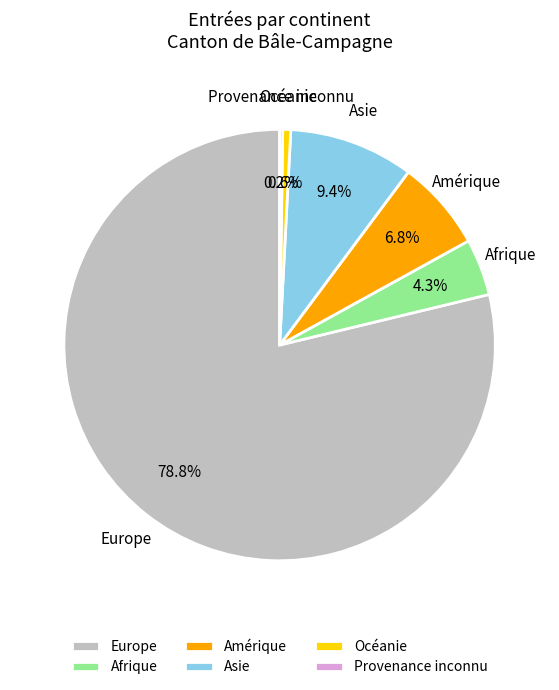

To the nearest percent, what is the difference between the largest and smallest slice percentages?

79%